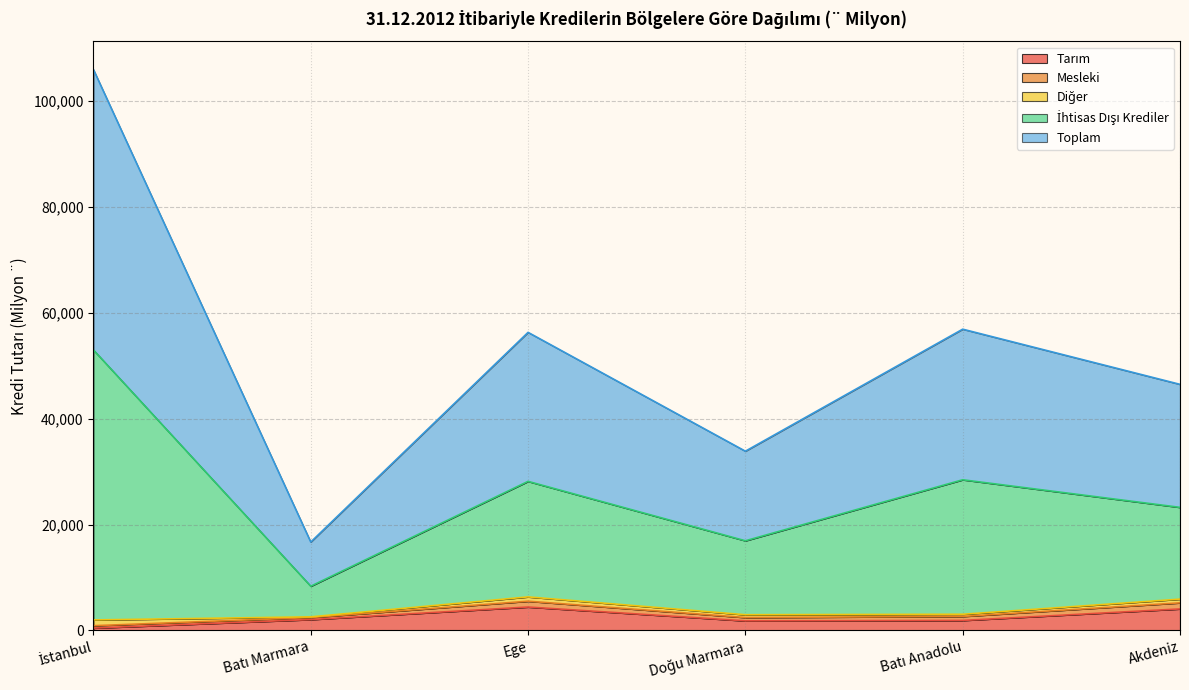

Reading left to right, list all the values displayed in this chart.

Tarım: 435.3	2042.1	4415.6	1804.2	1879.5	4054.6
İhtisas Dışı Krediler: 52984.0	8347.8	28155.2	16929.2	28455.5	23244.1
Toplam: 105968.1	16695.6	56310.4	33858.3	56910.9	46488.1